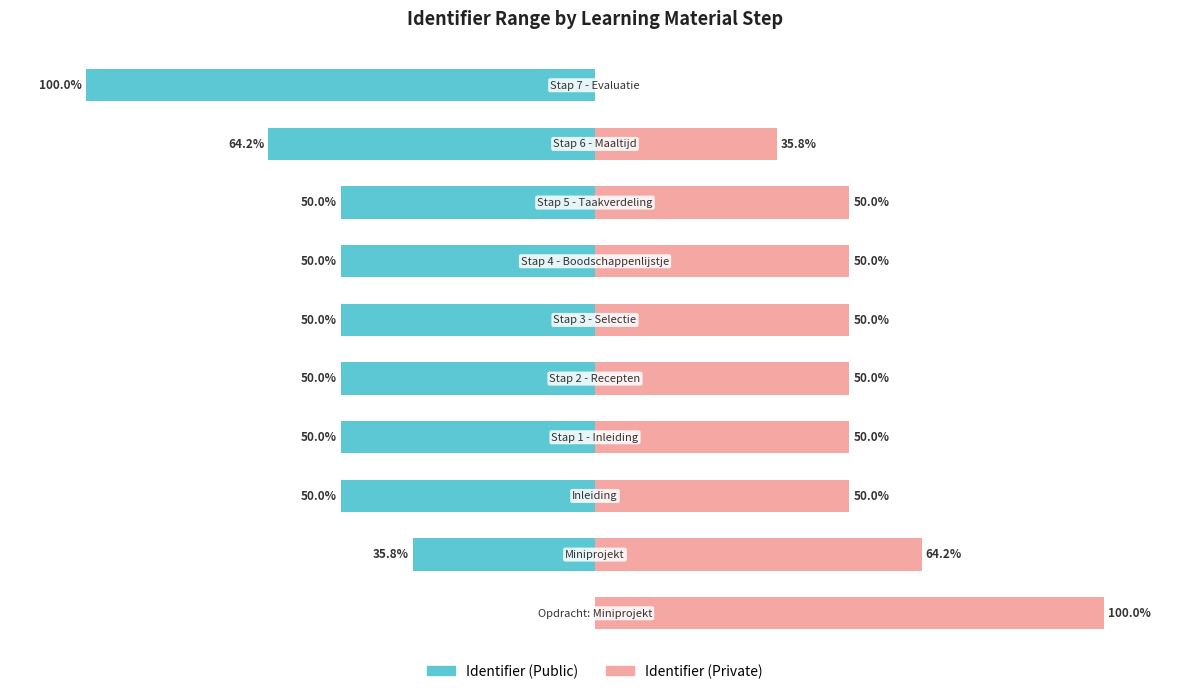

What is the total value across all series at 8?

-28.4